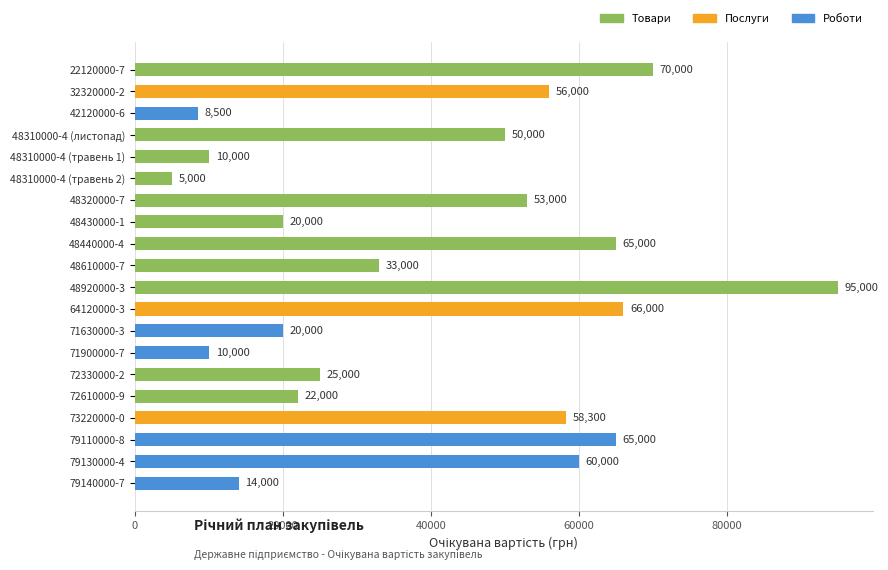

Does the chart contain stacked bars?

No